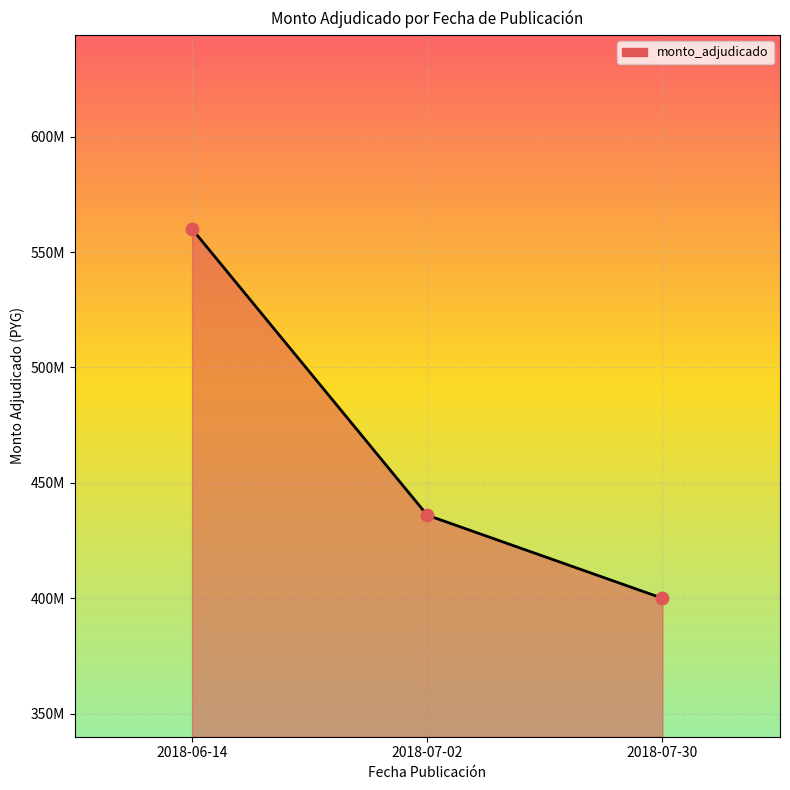

Does the chart have visible grid lines?

Yes